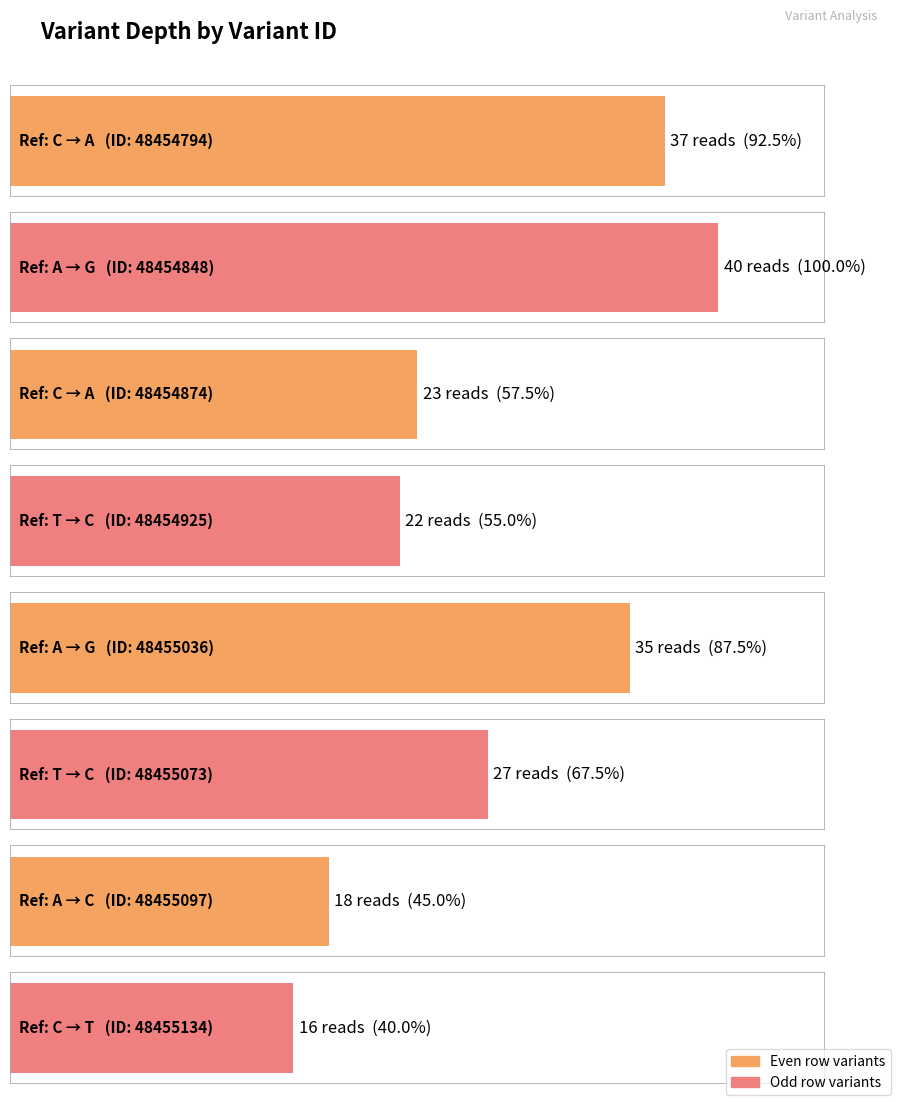

Are the bars grouped side by side (vs. stacked)?

No